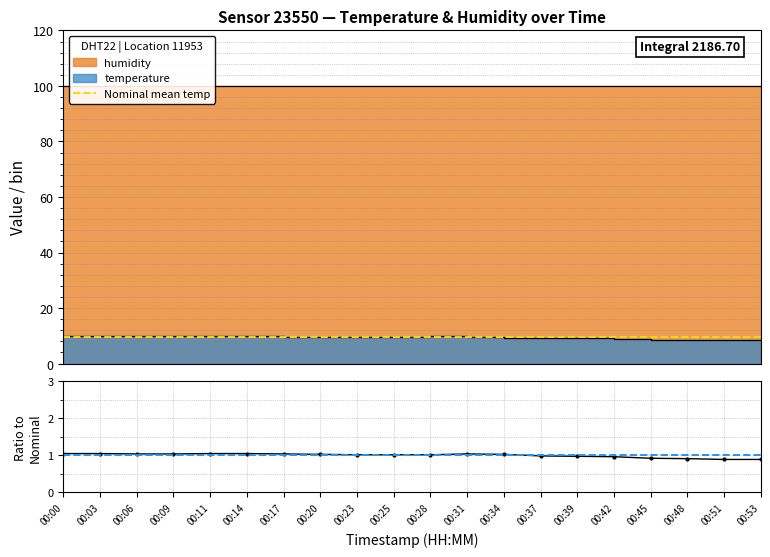

Which has a higher value, 00:06 or 00:23?

00:06